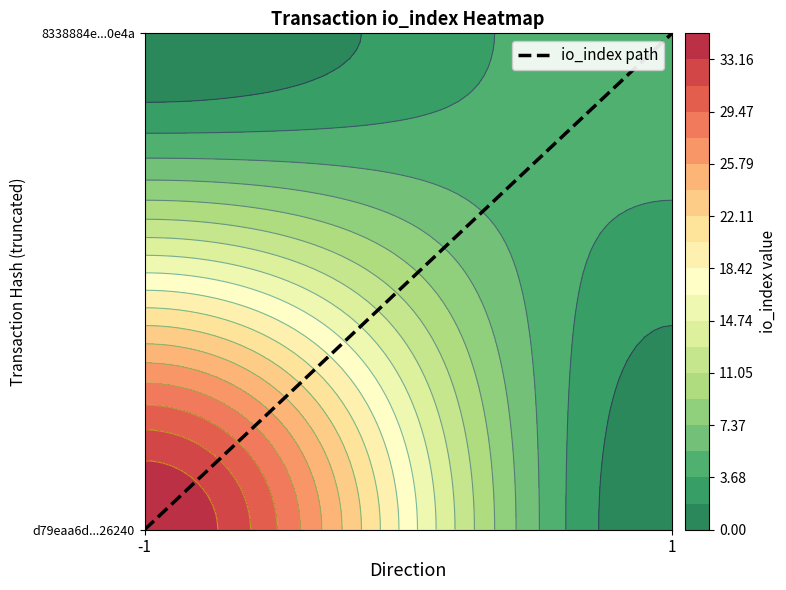

The chart shows a value of 1 at 1. True or false?

True